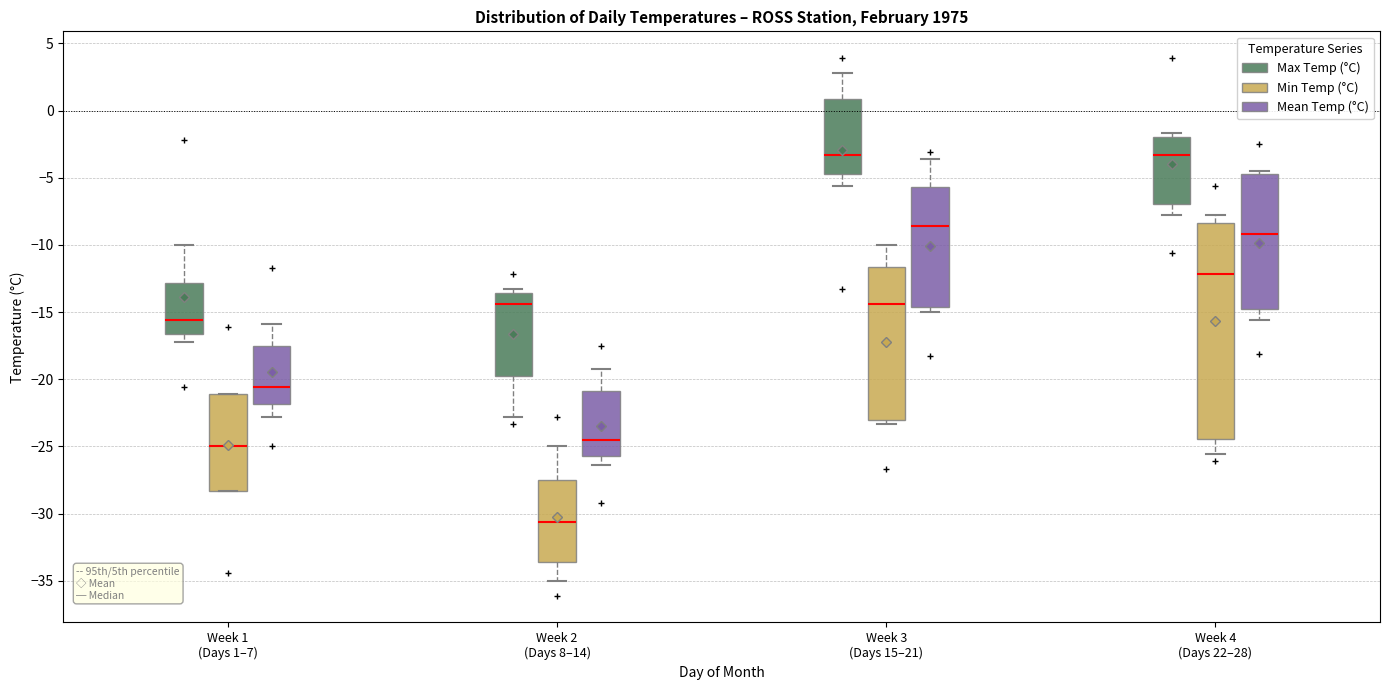

Reading left to right, read every box against the y-axis: the position of its median line, the range the box covers, and the ends of its whiskers. The values are not printed on the chart, so give them approximately, as read against the axis.

Week 1 (Days 1–7) (Max Temp (°C)): median -15.5, box -16.5 to -13.0, whiskers -17.0 to -10.0
Week 1 (Days 1–7) (Min Temp (°C)): median -25.0, box -28.5 to -21.0, whiskers -28.5 to -21.0
Week 1 (Days 1–7) (Mean Temp (°C)): median -20.5, box -22.0 to -17.5, whiskers -23.0 to -16.0
Week 2 (Days 8–14) (Max Temp (°C)): median -14.5, box -19.5 to -13.5, whiskers -23.0 to -13.5 (just above the box's upper edge)
Week 2 (Days 8–14) (Min Temp (°C)): median -30.5, box -33.5 to -27.5, whiskers -35.0 to -25.0
Week 2 (Days 8–14) (Mean Temp (°C)): median -24.5, box -25.5 to -21.0, whiskers -26.5 to -19.0
Week 3 (Days 15–21) (Max Temp (°C)): median -3.5, box -4.5 to 1.0, whiskers -5.5 to 3.0
Week 3 (Days 15–21) (Min Temp (°C)): median -14.5, box -23.0 to -11.5, whiskers -23.5 to -10.0
Week 3 (Days 15–21) (Mean Temp (°C)): median -8.5, box -14.5 to -5.5, whiskers -15.0 to -3.5
Week 4 (Days 22–28) (Max Temp (°C)): median -3.5, box -7.0 to -2.0, whiskers -8.0 to -1.5
Week 4 (Days 22–28) (Min Temp (°C)): median -12.0, box -24.5 to -8.5, whiskers -25.5 to -8.0
Week 4 (Days 22–28) (Mean Temp (°C)): median -9.0, box -14.5 to -4.5, whiskers -15.5 to -4.5 (just above the box's upper edge)